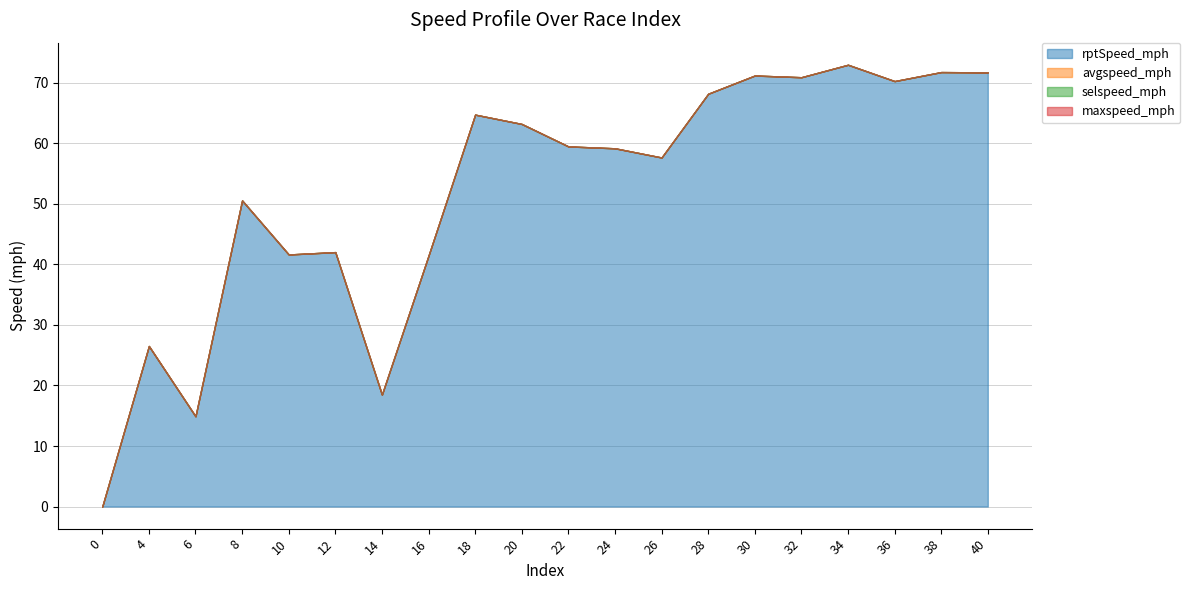

Which series changed the most between 10 and 28?

rptSpeed_mph